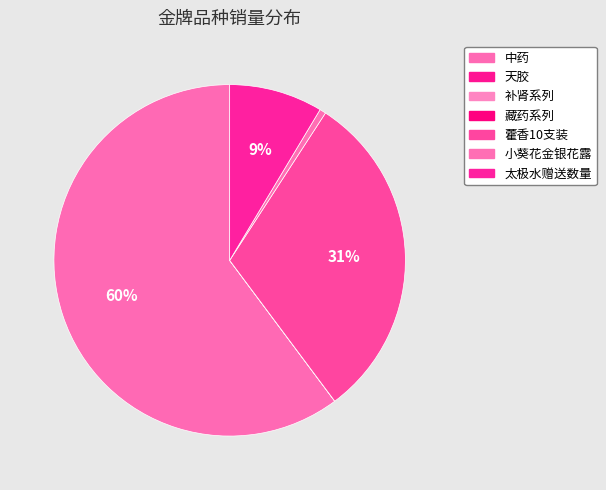

True or false: 中药 accounts for 60% of the total.

True